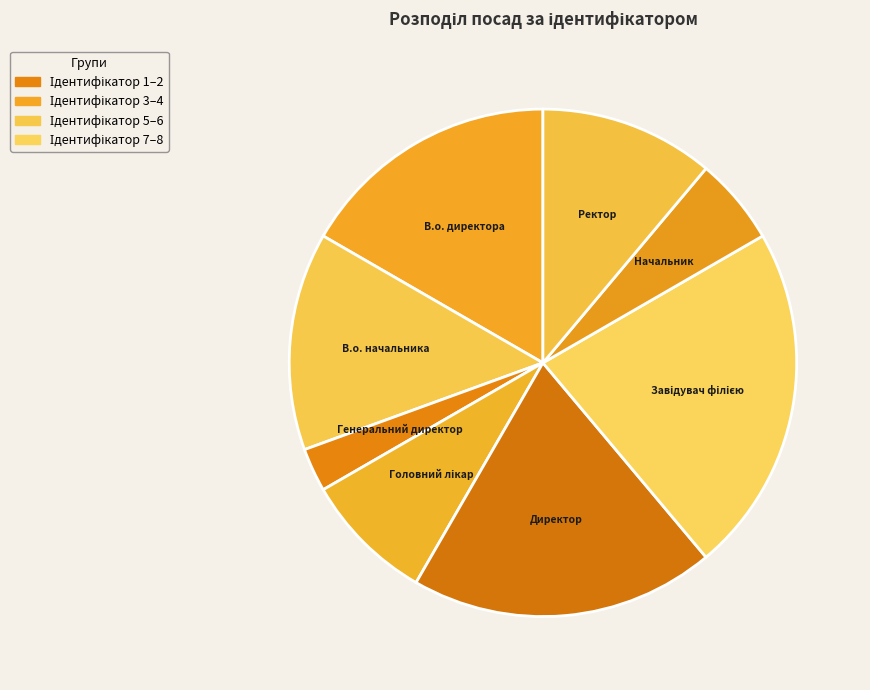

Which has a higher value, Начальник or В.о. директора?

В.о. директора